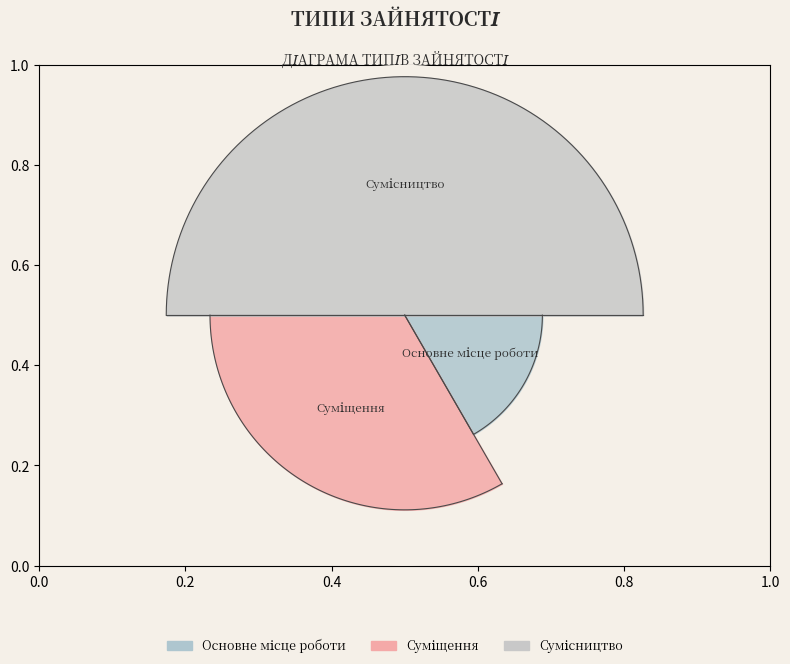

Does any single category account for the majority?

No